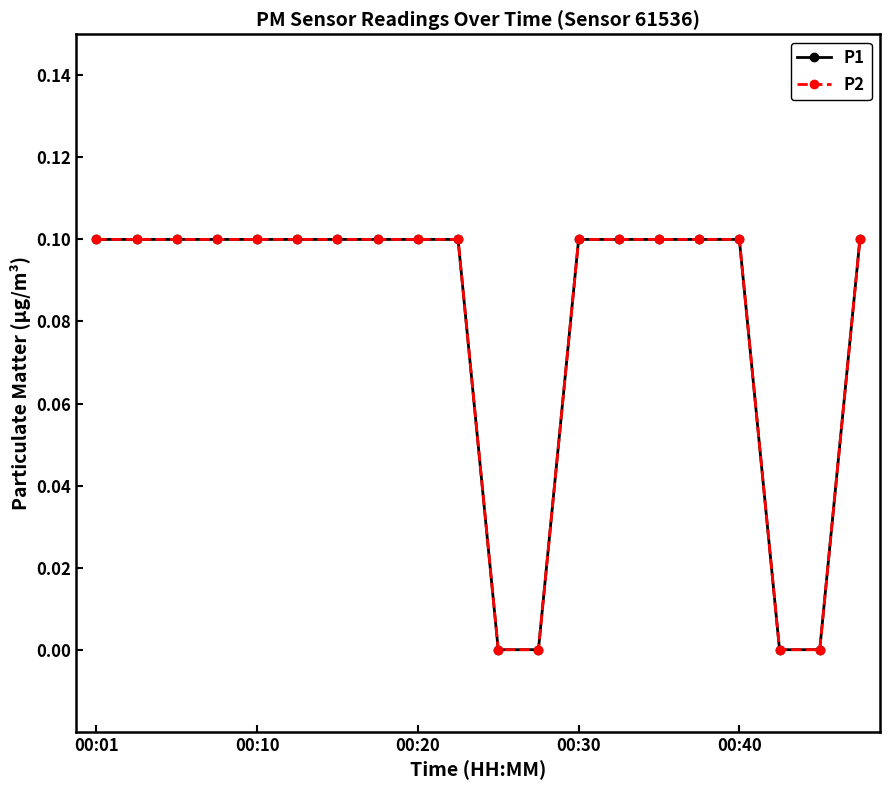

True or false: P2 and P1 cross at least once.

False